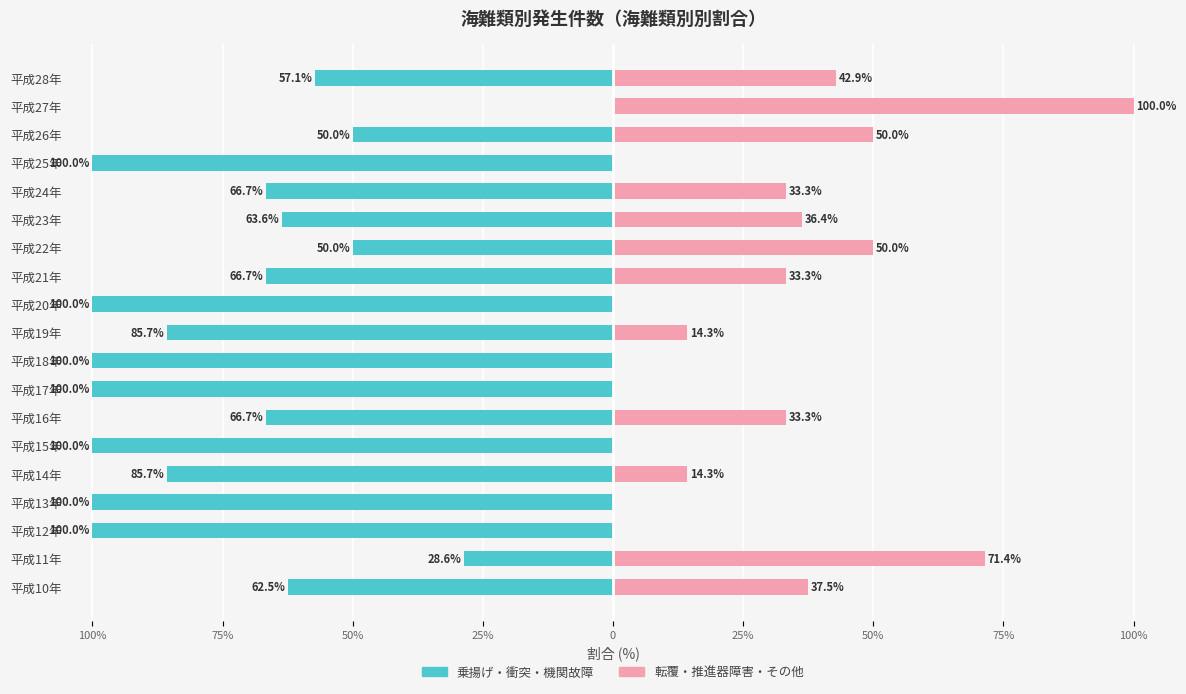

Rank the series at 平成21年 from lowest to highest value.

乗揚げ・衝突・機関故障, 転覆・推進器障害・その他